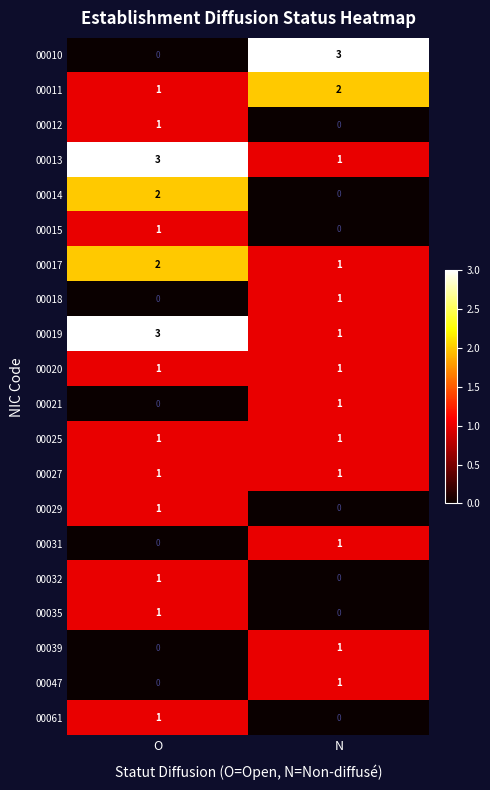

What is the spread (max minus min) of values at O?

3